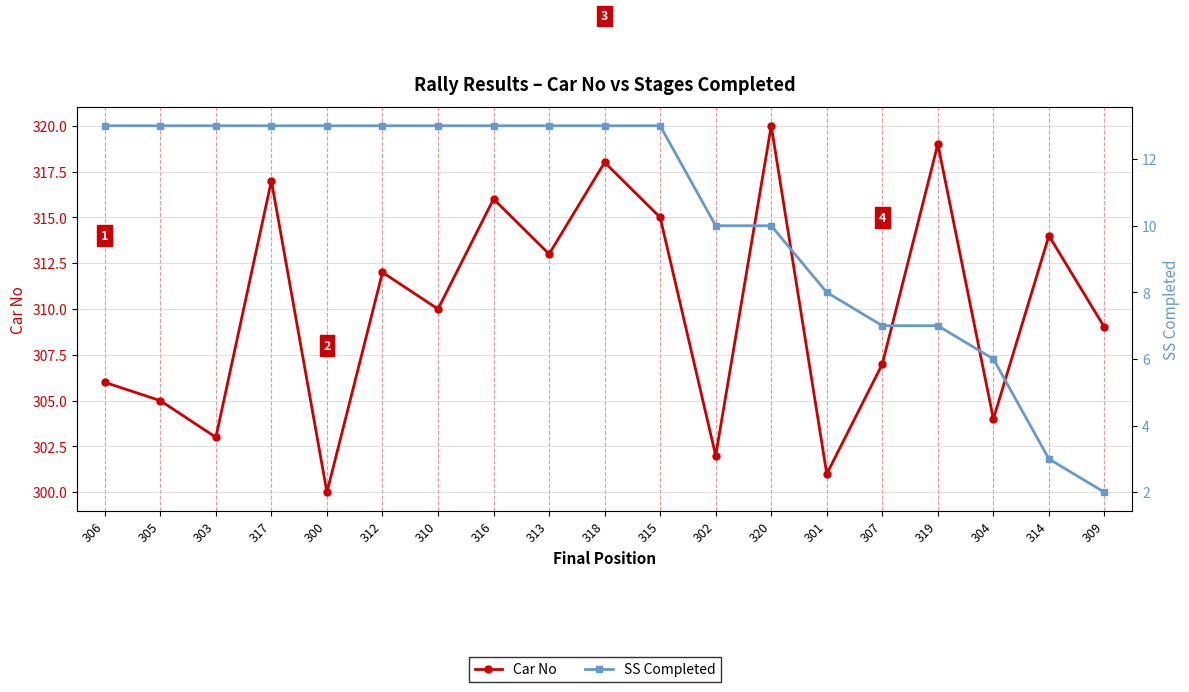

What is the label of the 5th point from the left?

300